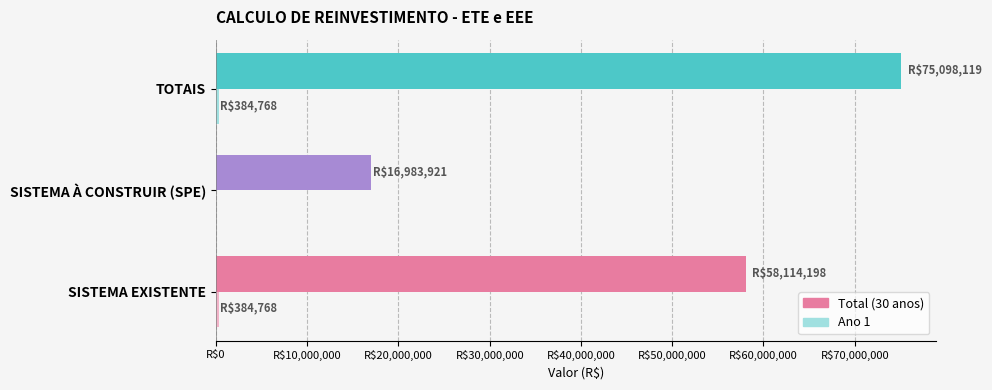

What is the lowest value of the Total (30 anos) series?

16983920.9